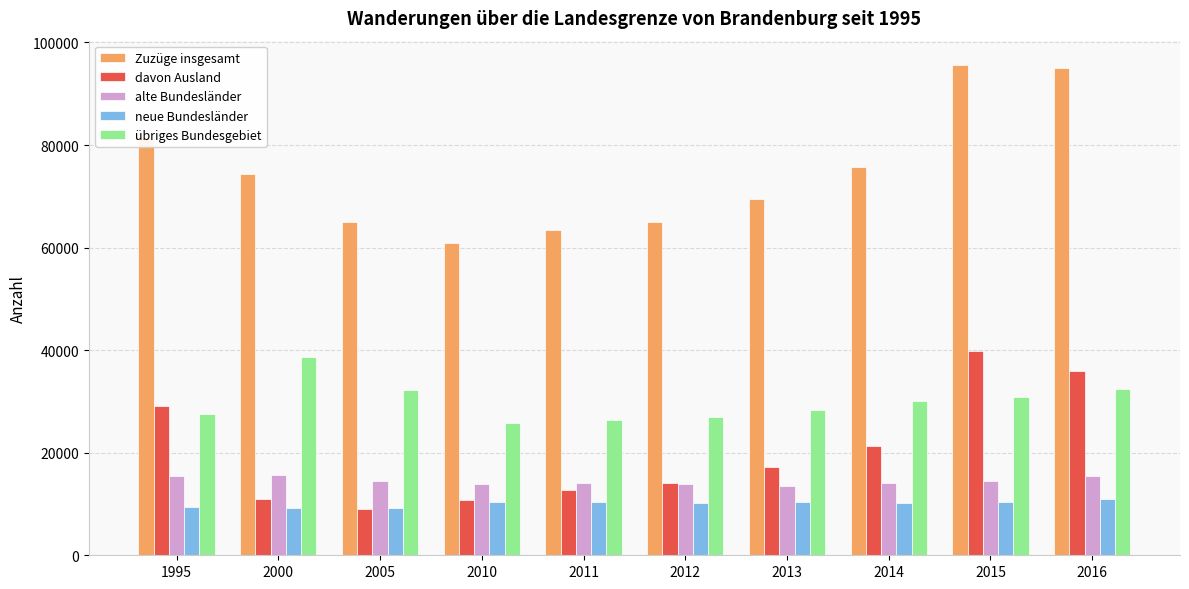

What is the difference between the maximum and second lowest values in the davon Ausland series?

29129